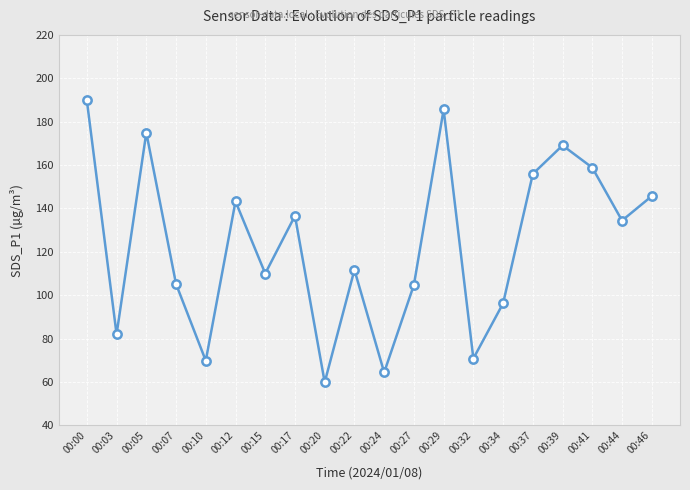

Is it true that the value at 00:46 is 191.5?

False